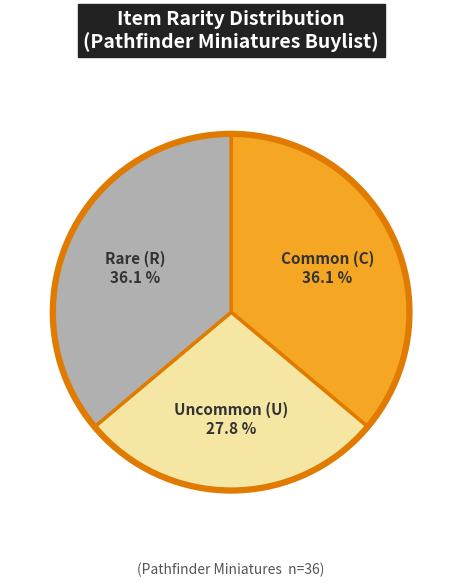

Count the number of slices in the pie.

3